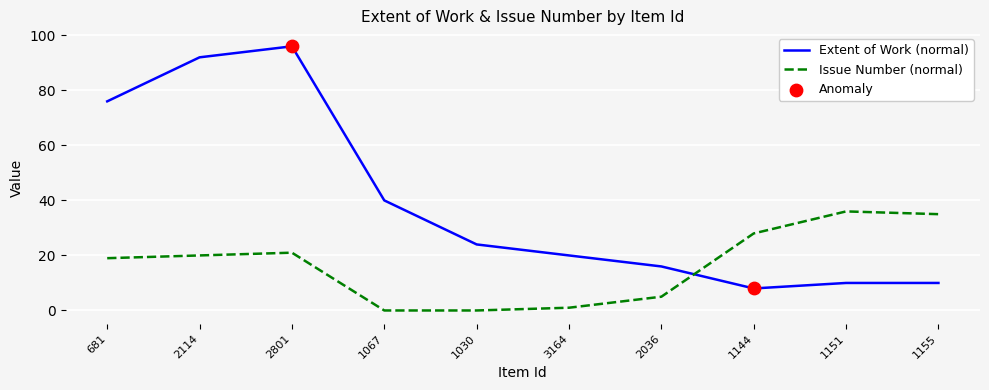

What is the total value across all series at 1030?

24